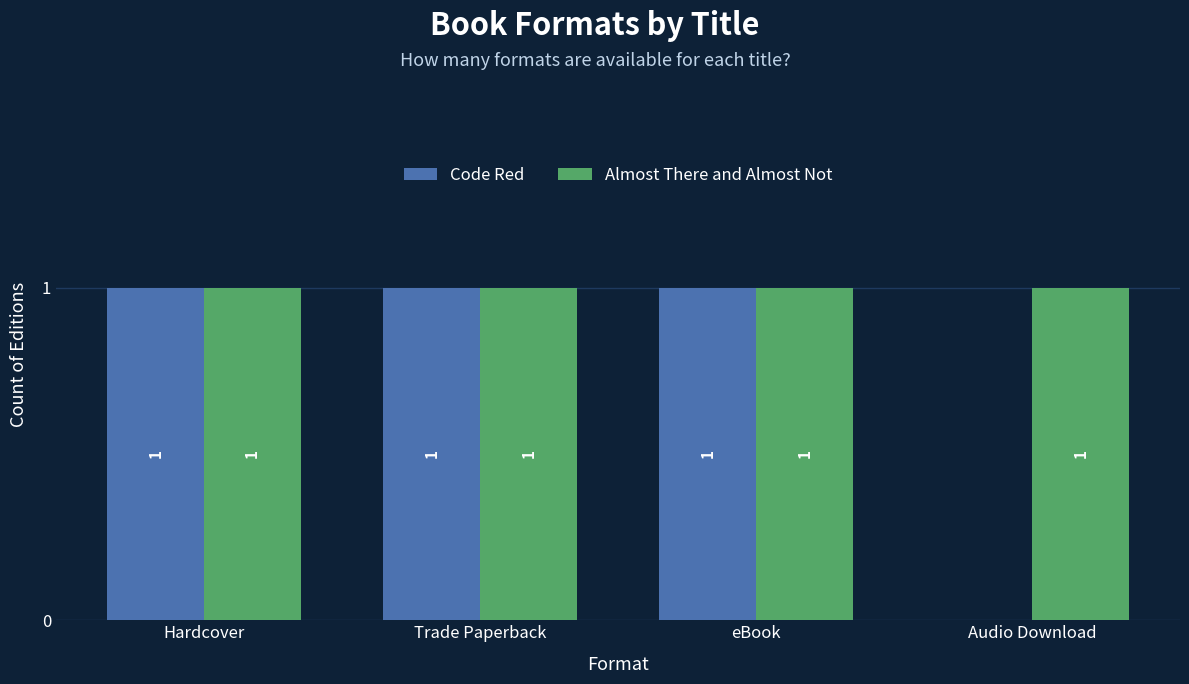

What is the spread (max minus min) of values at Audio Download?

1